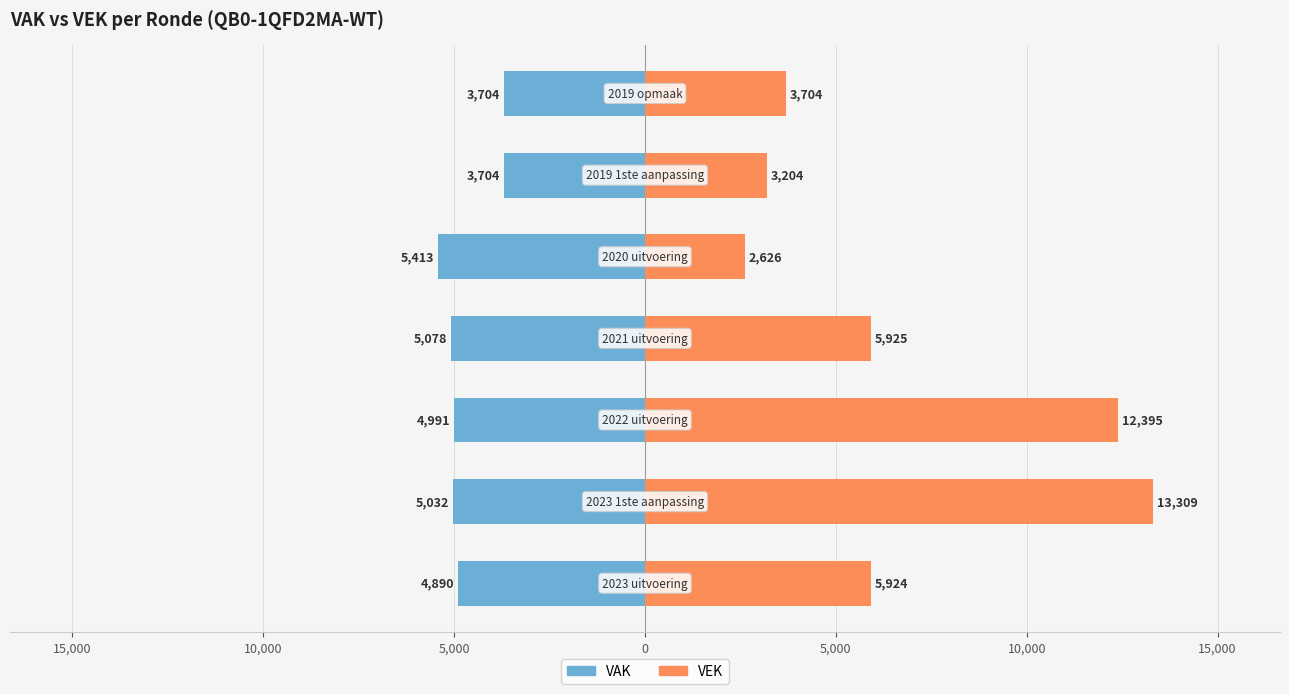

Rank the series at 5,000 from lowest to highest value.

VAK, VEK